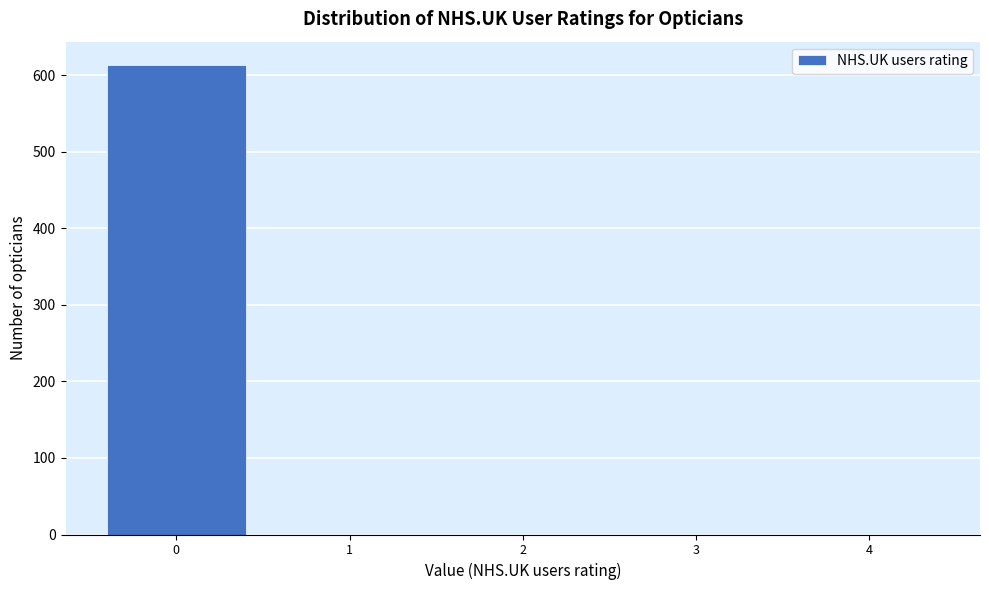

What is the height of the bar covering -0.5 to 0.5 on the x-axis? The values are not printed on the chart, so give them approximately, as read against the axis.

610